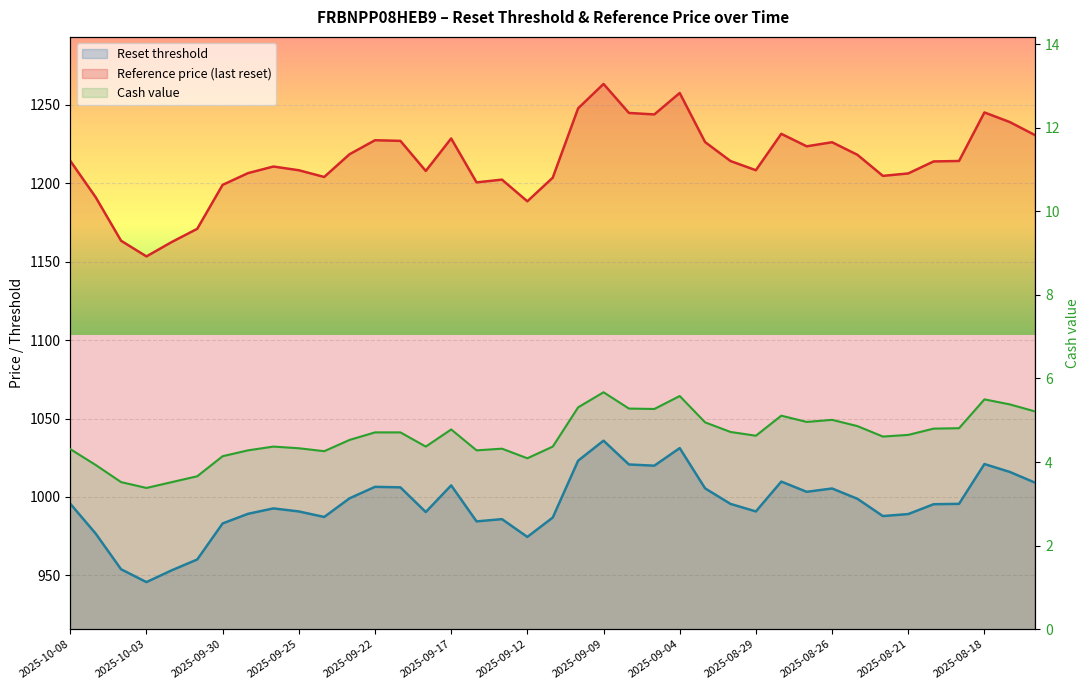

True or false: Cash value and Reference price (last reset) intersect in this chart.

False